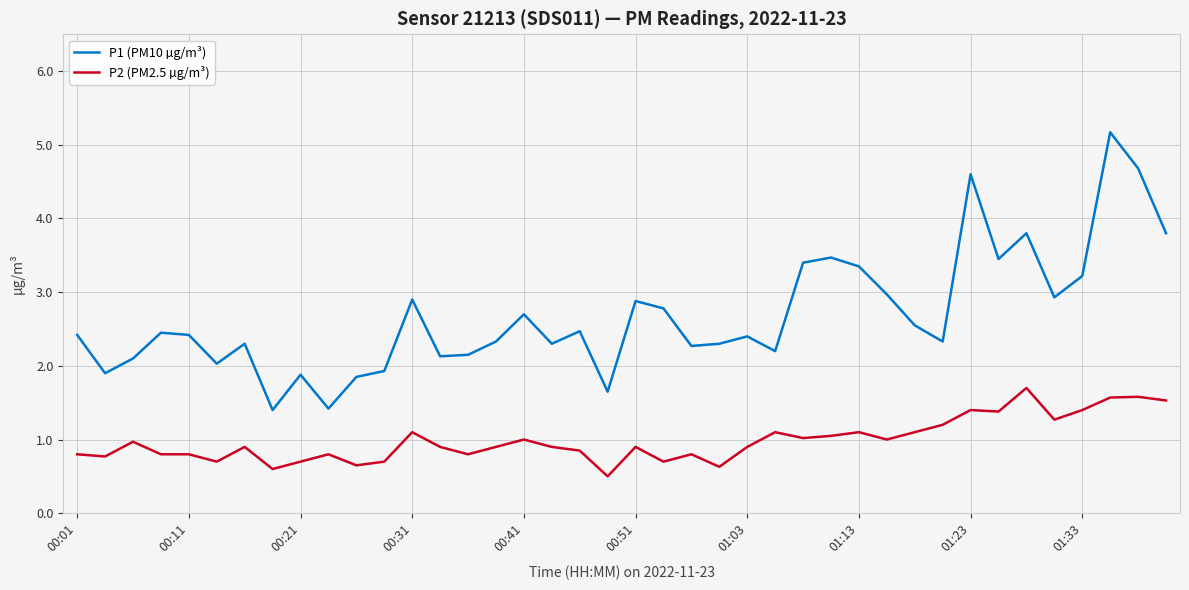

Which series has the largest range (max minus min)?

P1 (PM10 µg/m³)